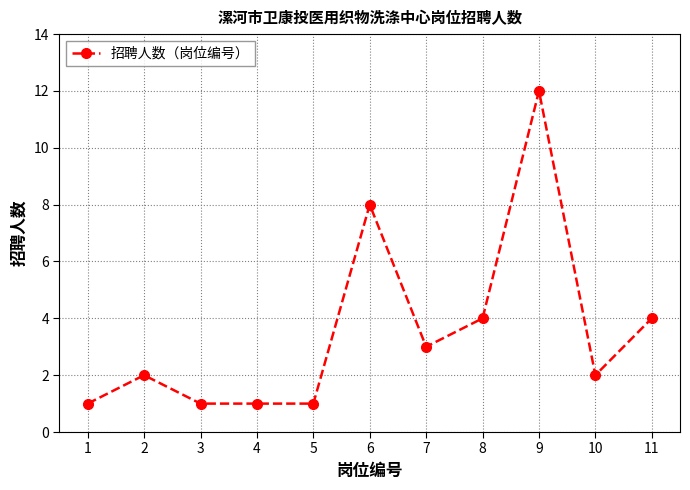

Reading left to right, transcribe all the data shown in this chart.

1=1	2=2	3=1	4=1	5=1	6=8	7=3	8=4	9=12	10=2	11=4